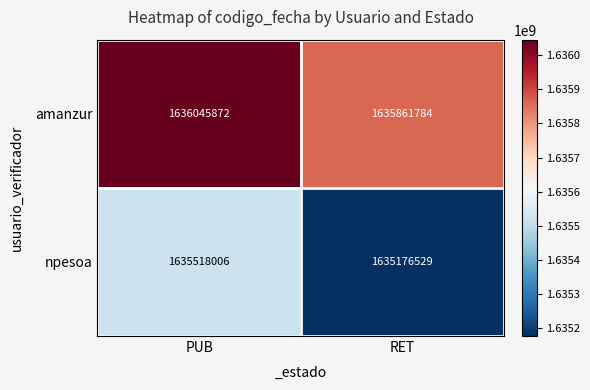

The amanzur series shows 1635861784 at RET. True or false?

True